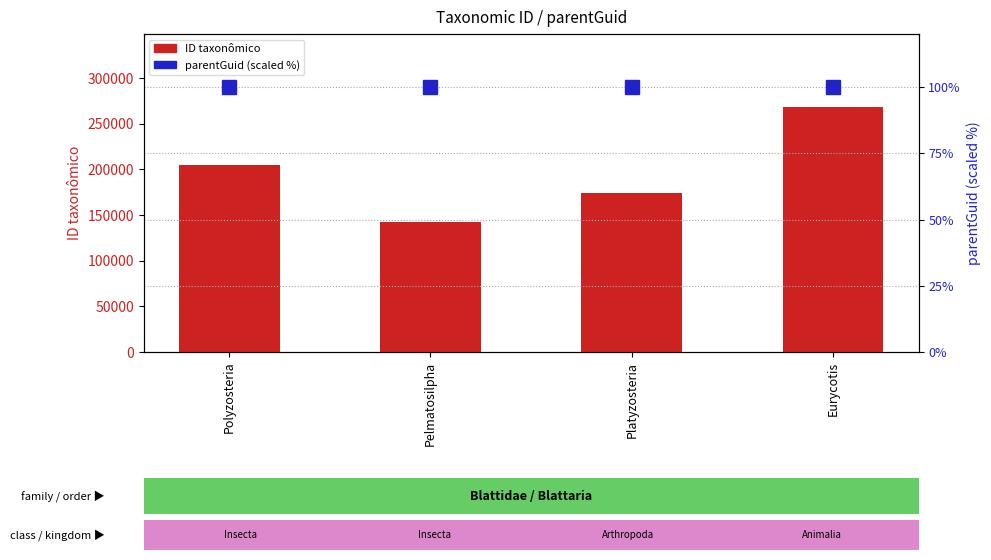

What is the difference between the maximum and minimum values in the ID taxonômico series?

125063